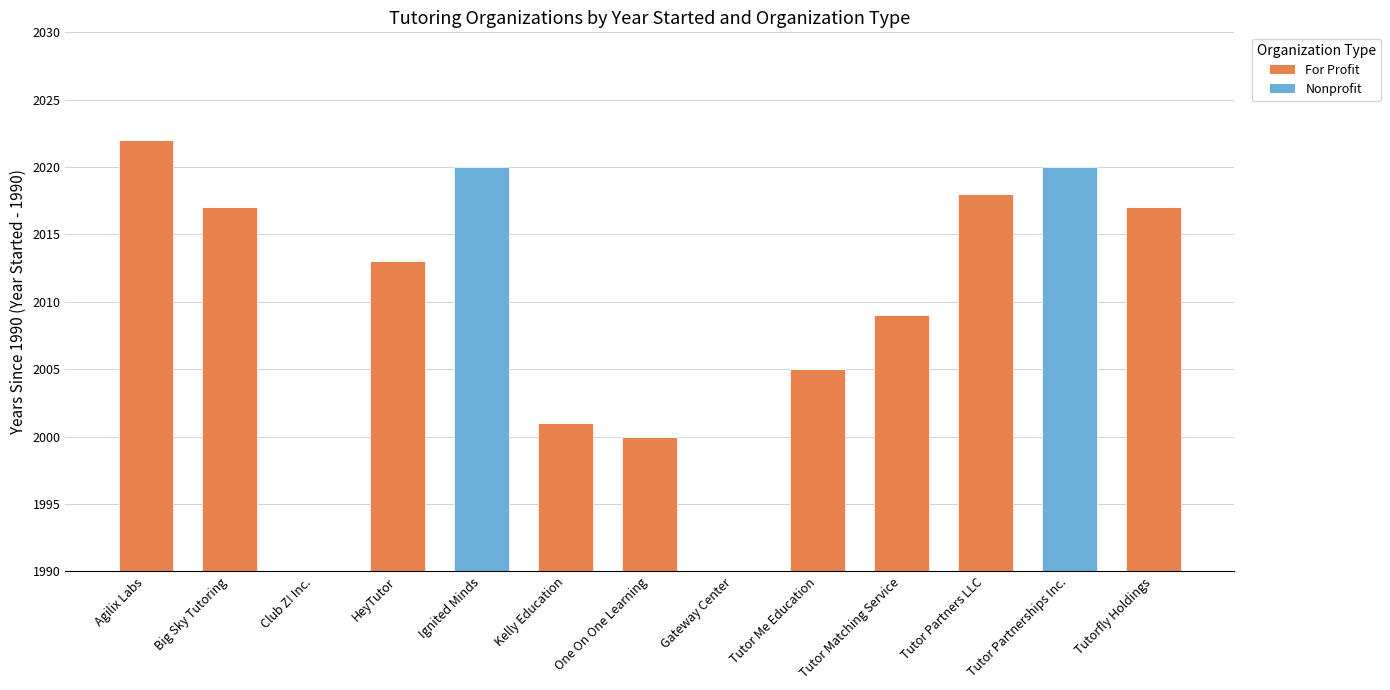

What is the difference between the maximum and minimum values in the For Profit series?

32